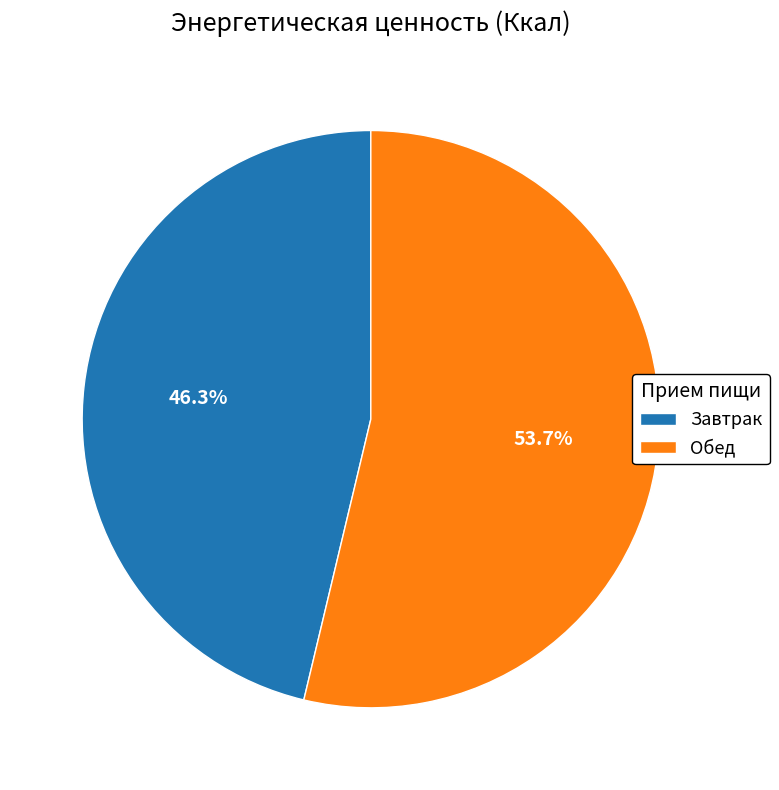

How many slices are in this pie chart?

2